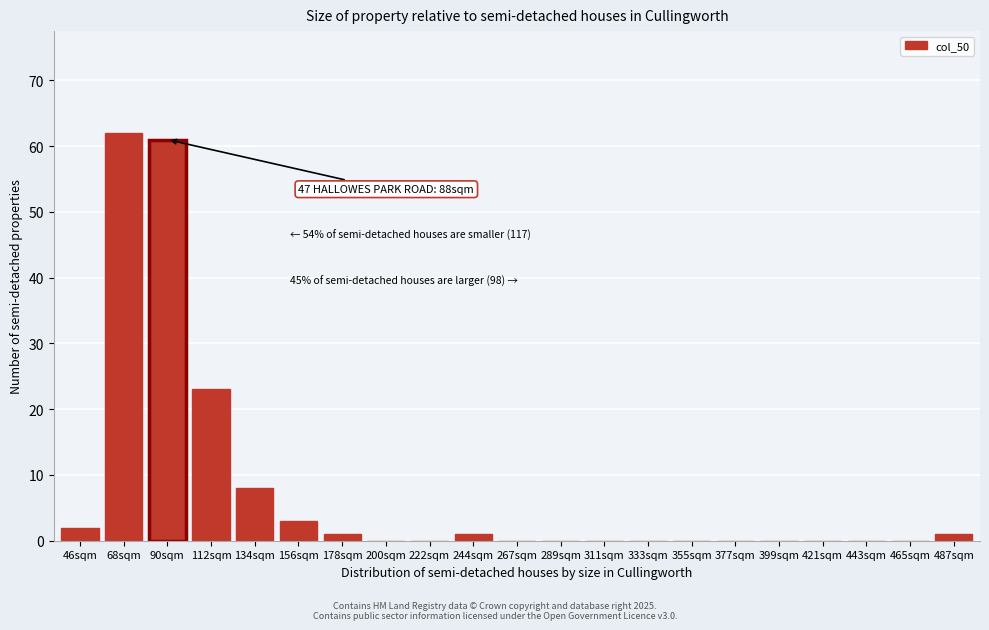

Reading left to right, what are all the values shown in this chart?

46sqm=2	68sqm=62	90sqm=61	112sqm=23	134sqm=8	156sqm=3	178sqm=1	200sqm=0	222sqm=0	244sqm=1	267sqm=0	289sqm=0	311sqm=0	333sqm=0	355sqm=0	377sqm=0	399sqm=0	421sqm=0	443sqm=0	465sqm=0	487sqm=1